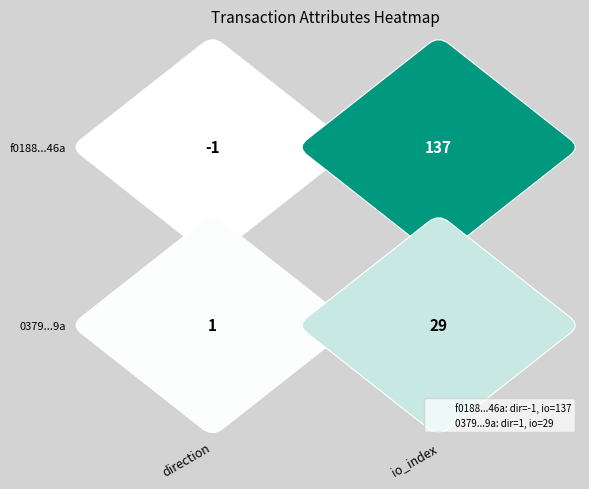

What is the difference between the 0379c1526033758407747a5fab701412566ead9 values at direction and io_index?

28